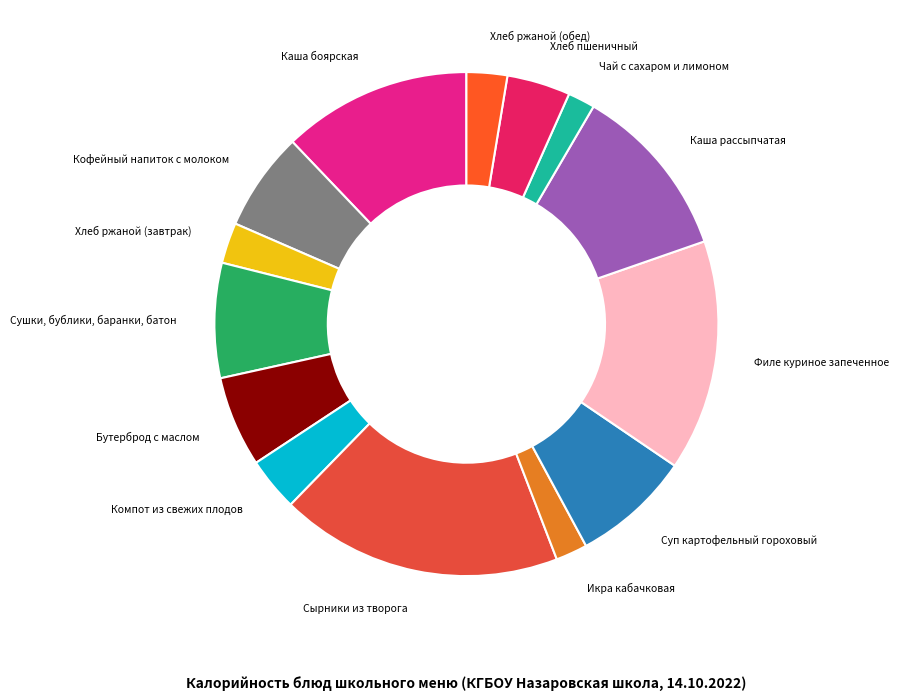

Do Икра кабачковая and Чай с сахаром и лимоном together represent more than half of the pie?

No